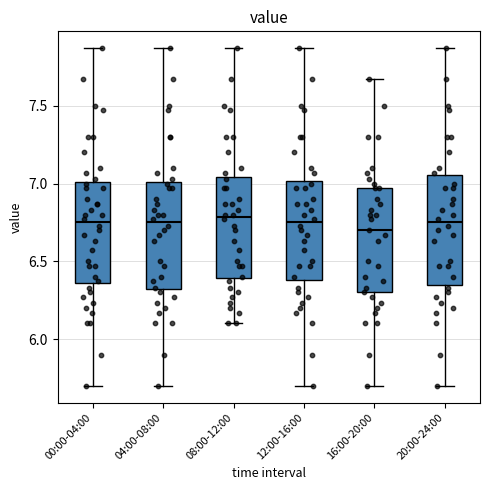

Reading left to right, read every box against the y-axis: the position of its median line, the range the box covers, and the ends of its whiskers. The values are not printed on the chart, so give them approximately, as read against the axis.

00:00-04:00: median 6.75, box 6.35 to 7.00, whiskers 5.70 to 7.85
04:00-08:00: median 6.75, box 6.30 to 7.00, whiskers 5.70 to 7.85
08:00-12:00: median 6.80, box 6.40 to 7.05, whiskers 6.10 to 7.85
12:00-16:00: median 6.75, box 6.40 to 7.00, whiskers 5.70 to 7.85
16:00-20:00: median 6.70, box 6.30 to 6.95, whiskers 5.70 to 7.65
20:00-24:00: median 6.75, box 6.35 to 7.05, whiskers 5.70 to 7.85